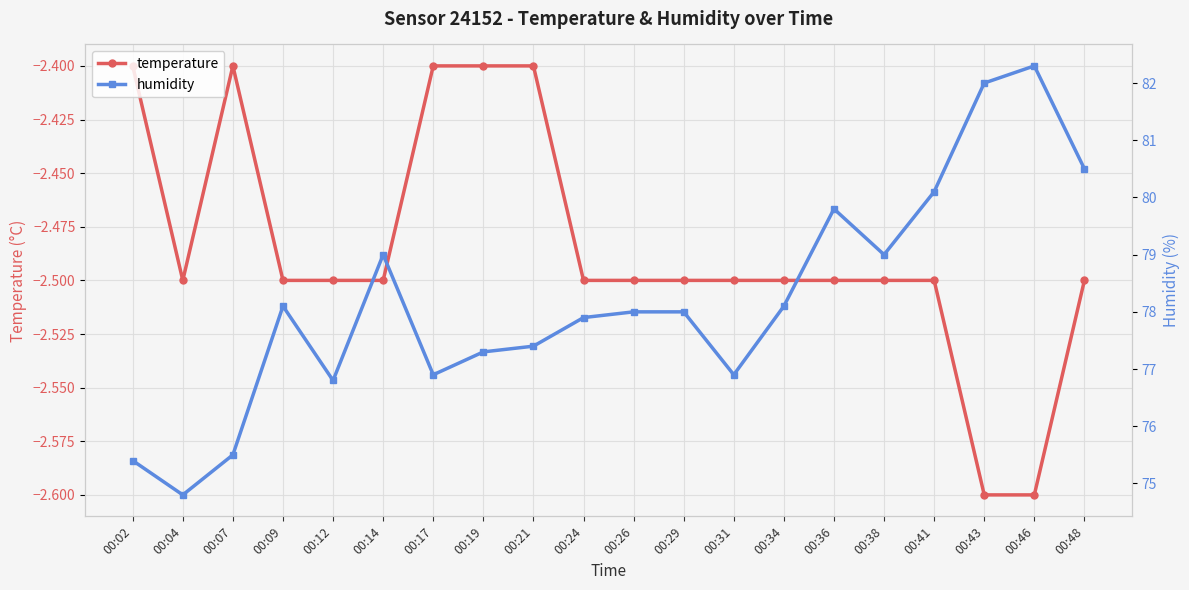

What are all the series names shown in the legend?

temperature, humidity